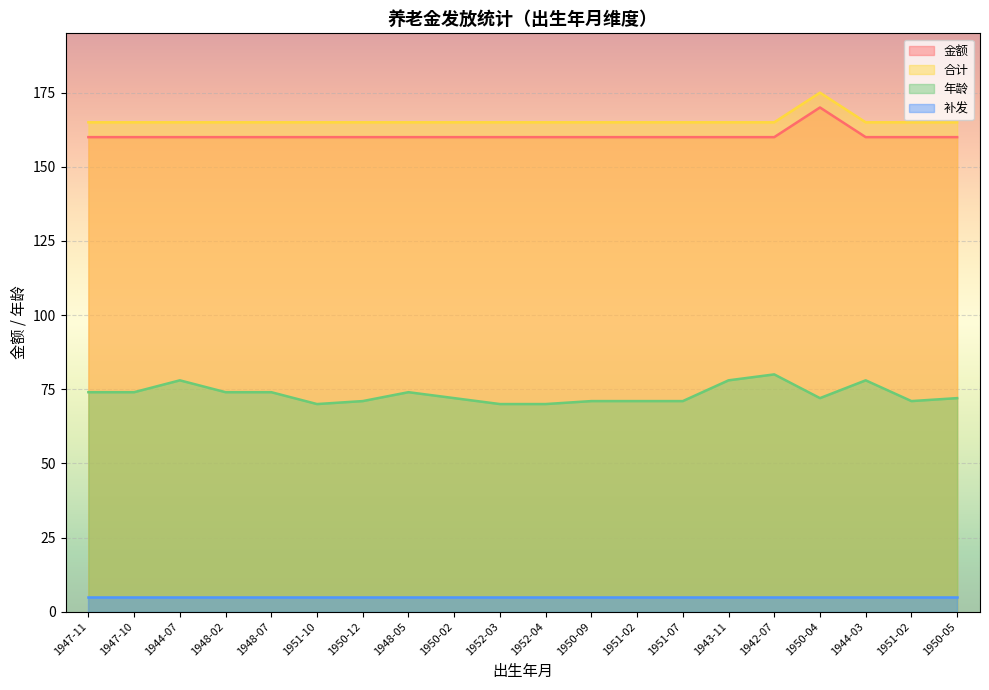

True or false: 年龄 and 合计 cross at least once.

False